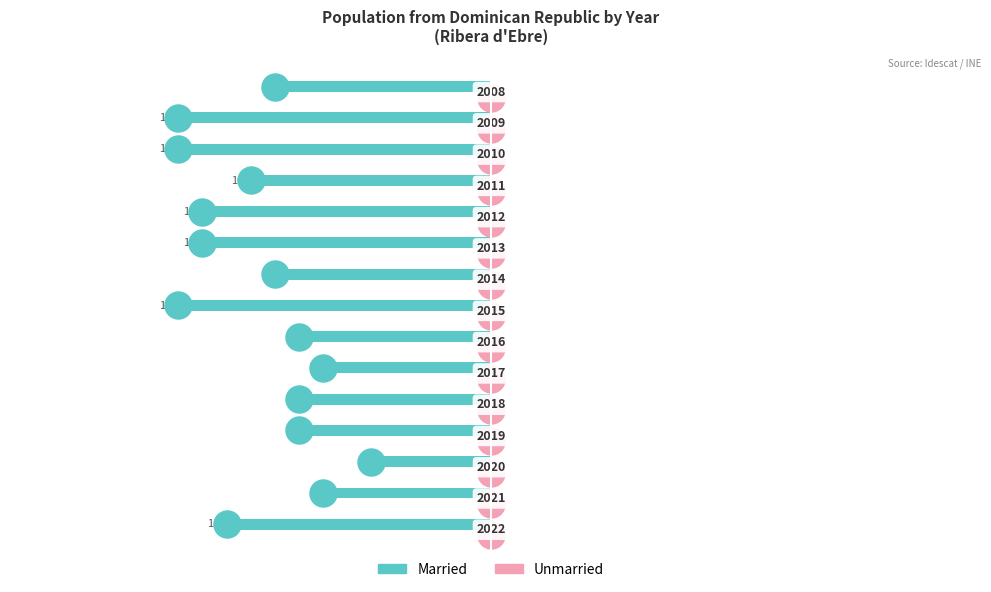

Which series contains the highest Y value?

Unmarried